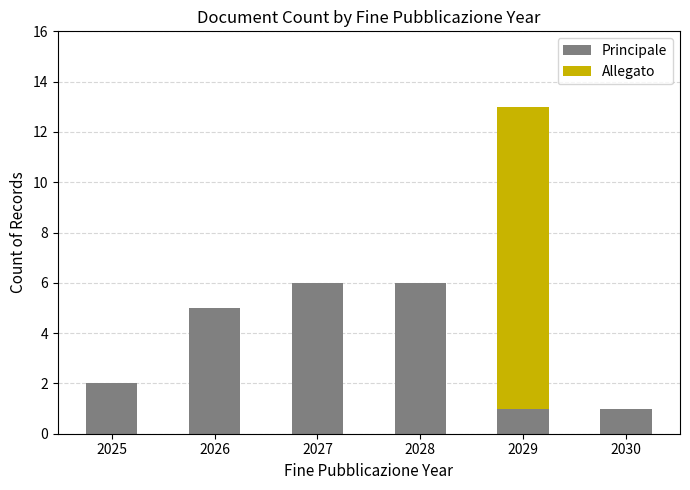

What value does the Principale series have at 2027?

6